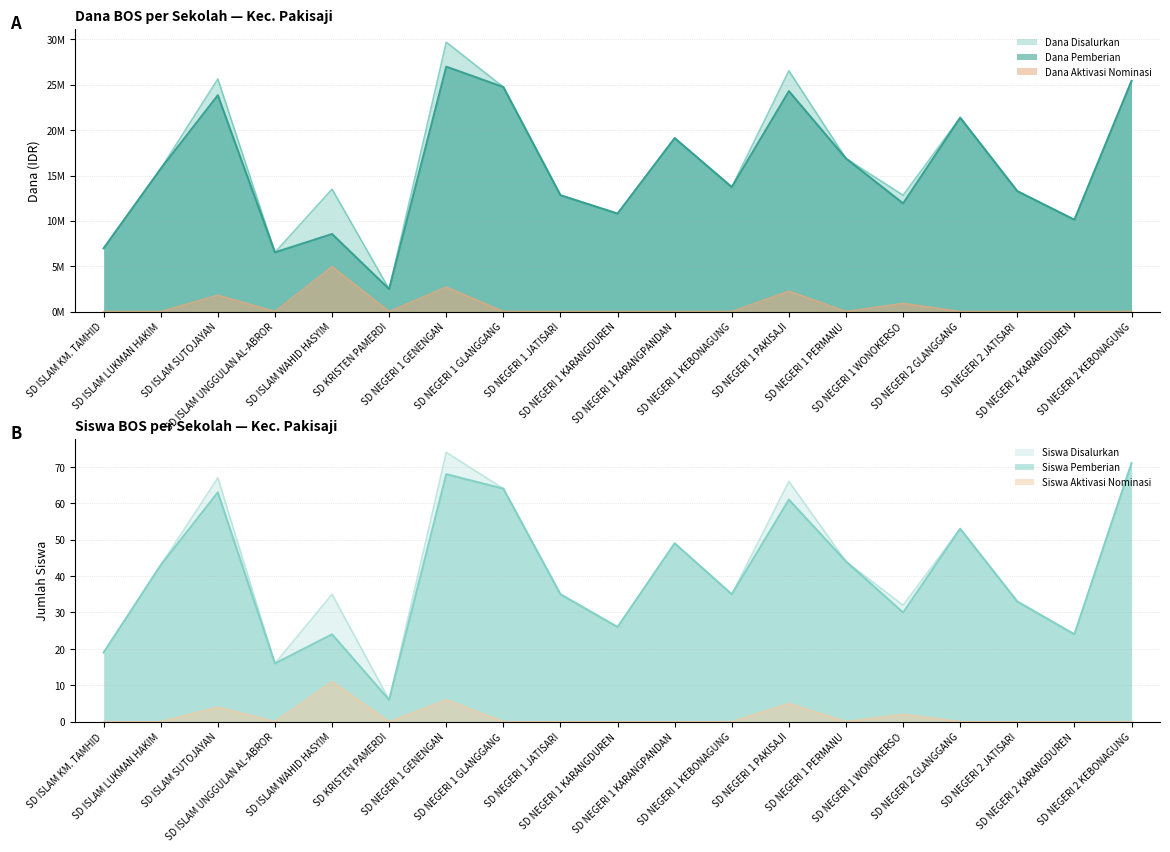

What is the highest value of the Dana Pemberian series?

27000000